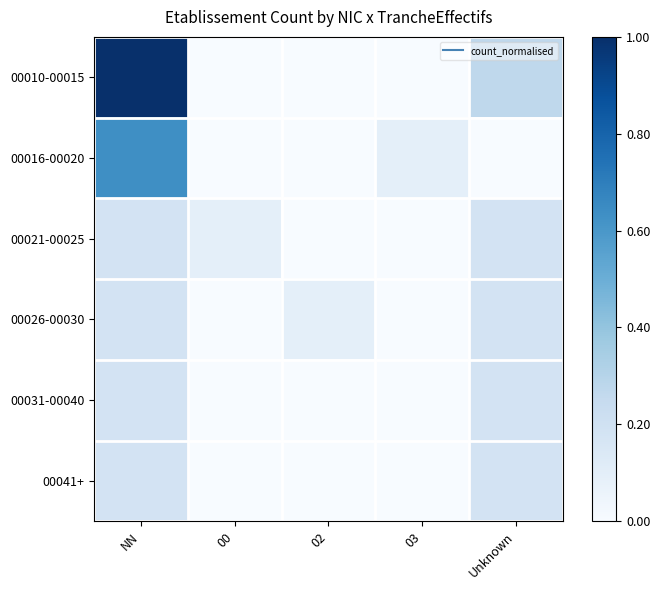

What is the greatest value displayed?

1.0